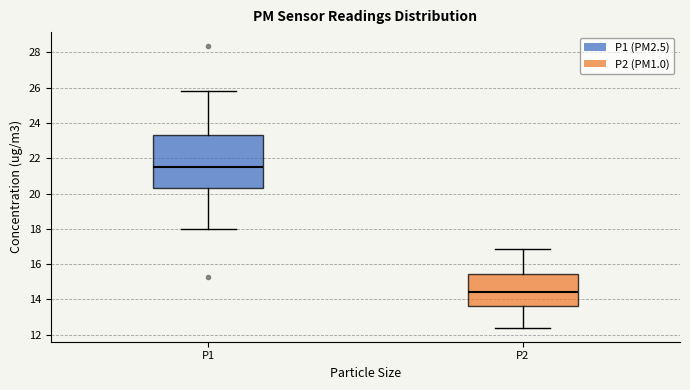

Where does the upper whisker of the box for P2 end on the y-axis? The values are not printed on the chart, so give them approximately, as read against the axis.

16.8